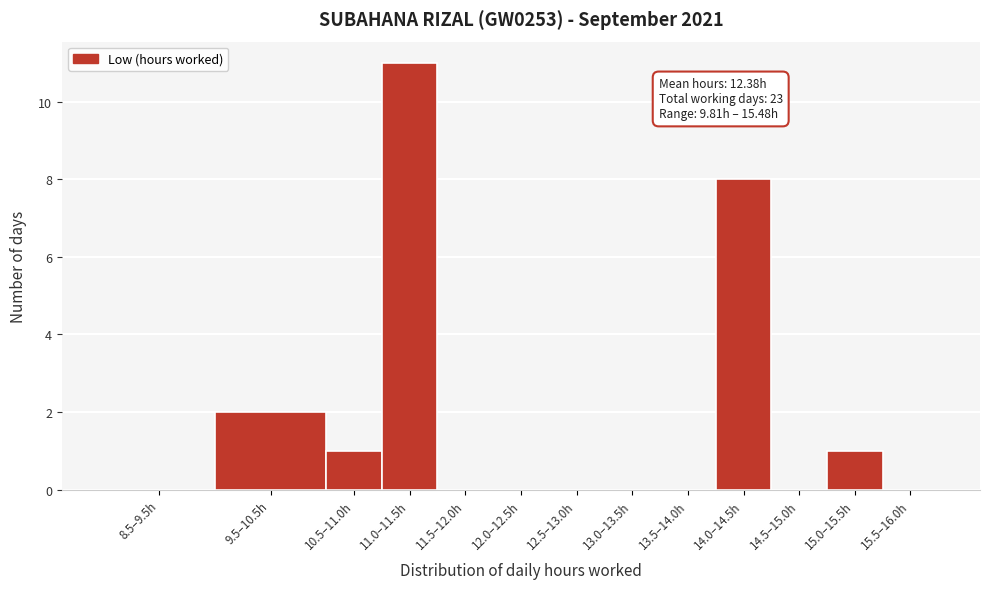

Reading left to right, extract all data points from this chart.

8.5–9.5h=0	9.5–10.5h=2	10.5–11.0h=1	11.0–11.5h=11	11.5–12.0h=0	12.0–12.5h=0	12.5–13.0h=0	13.0–13.5h=0	13.5–14.0h=0	14.0–14.5h=8	14.5–15.0h=0	15.0–15.5h=1	15.5–16.0h=0